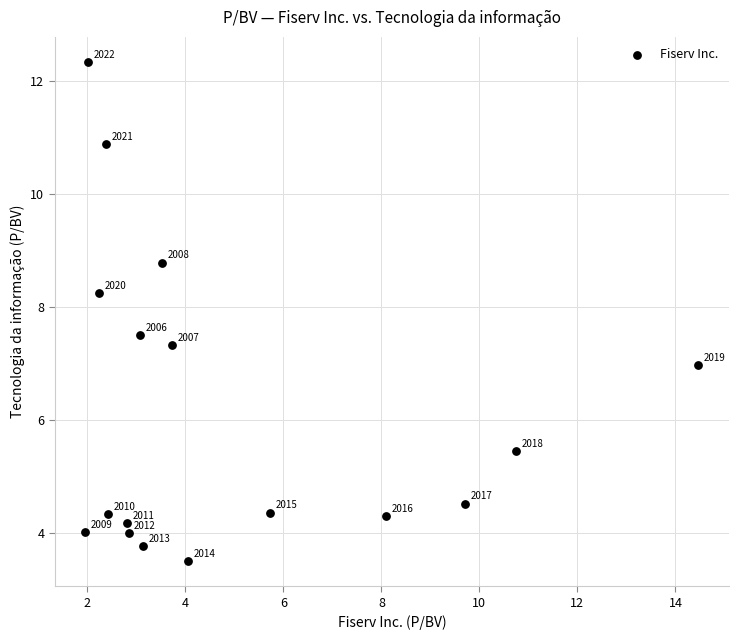

What Y value in the scatter plot is closest to 7?

7.0